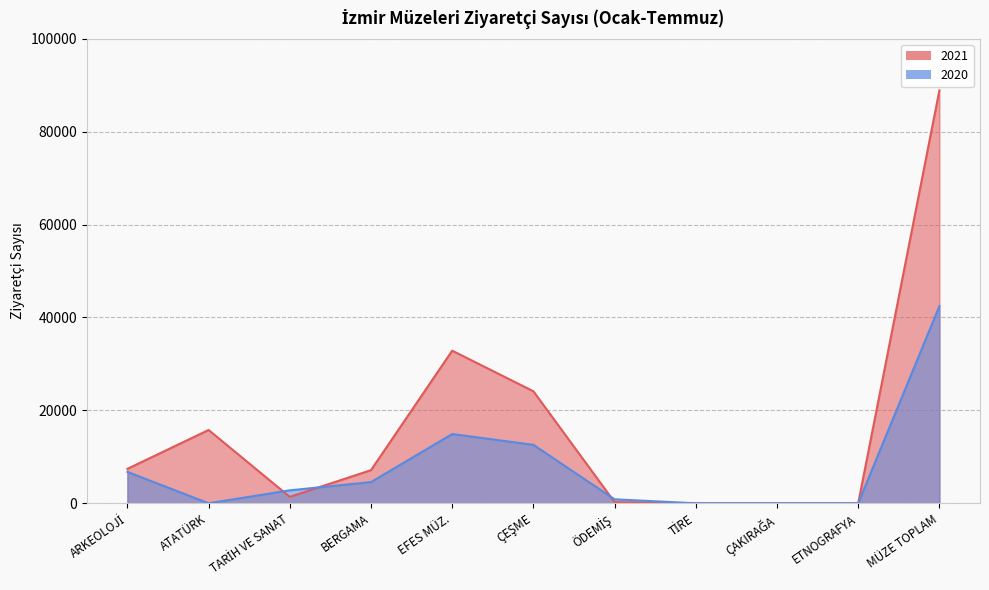

At which category is the sum across all series the highest?

MÜZE TOPLAM